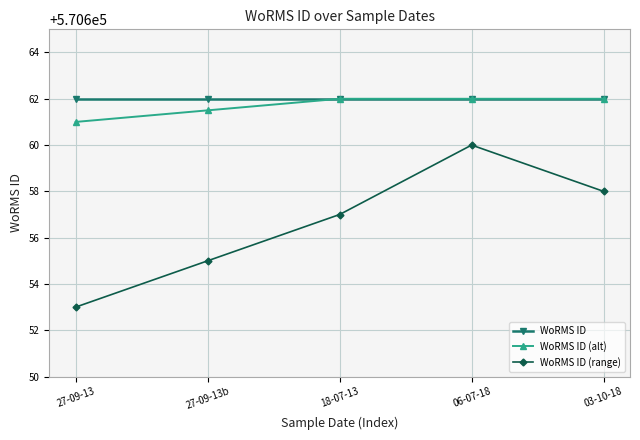

What value does the WoRMS ID (range) series have at 27-09-13b?

570655.0